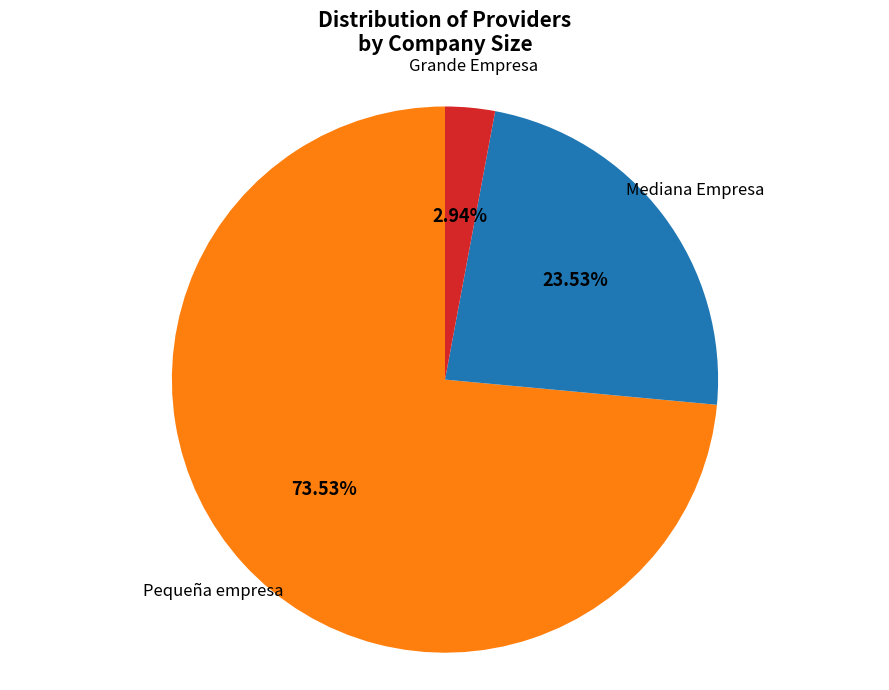

Which slice is the largest?

Pequeña empresa